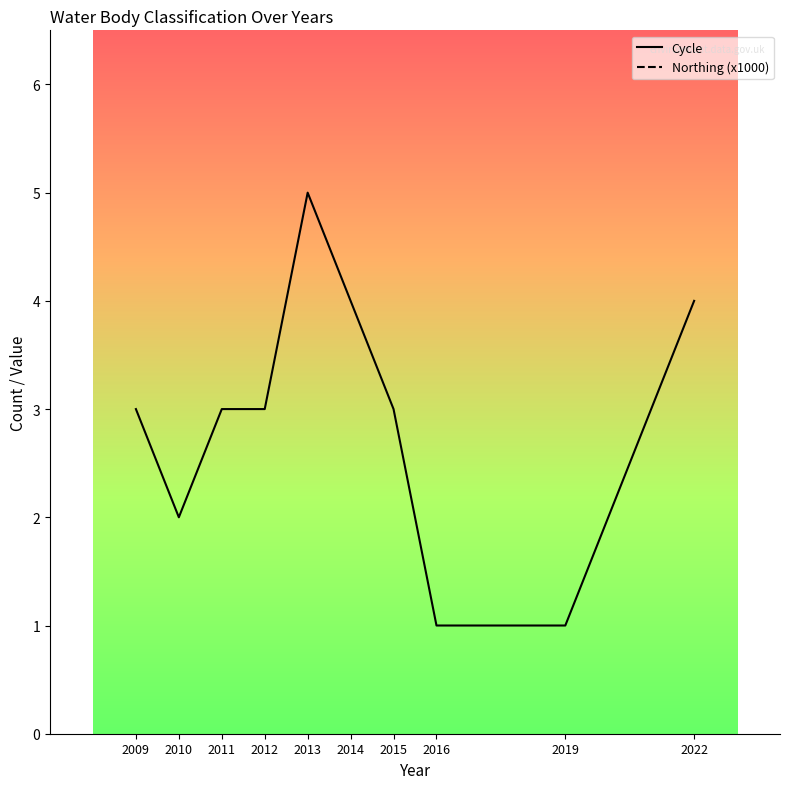

True or false: Northing (x1000) and Cycle intersect in this chart.

False